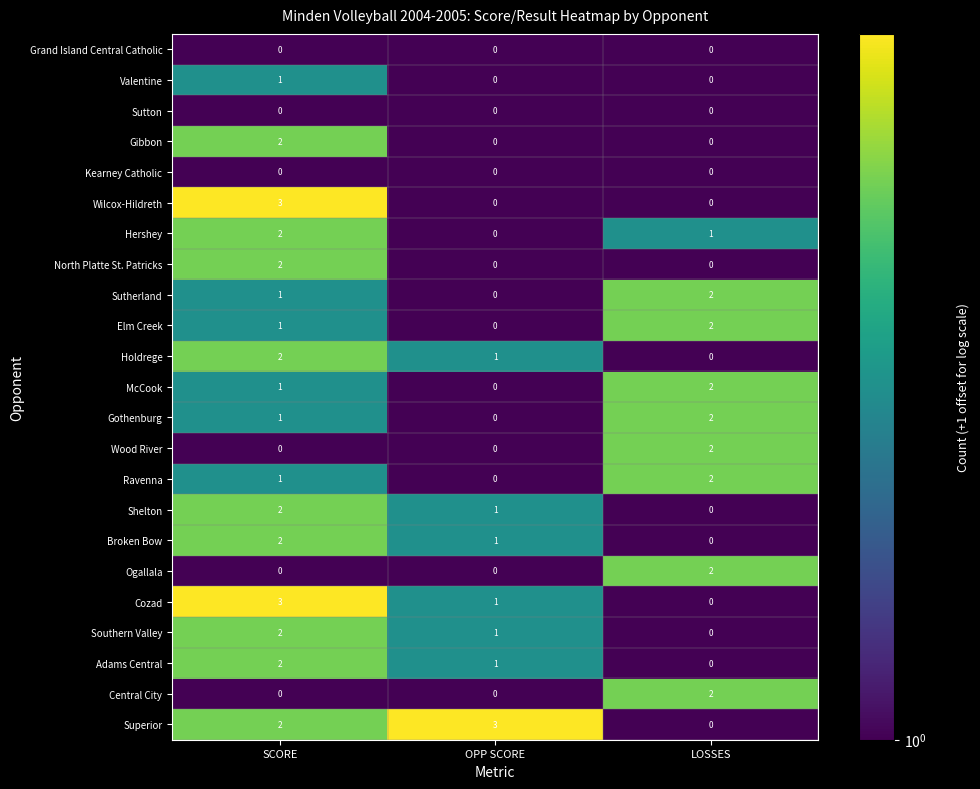

What is the spread (max minus min) of values at SCORE?

3